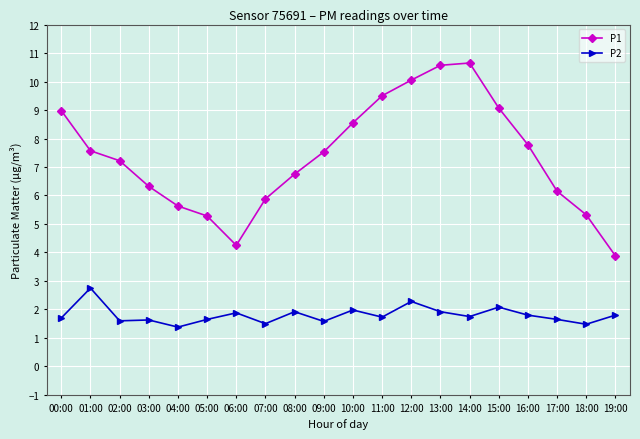

What is the maximum value shown in the chart?

10.7